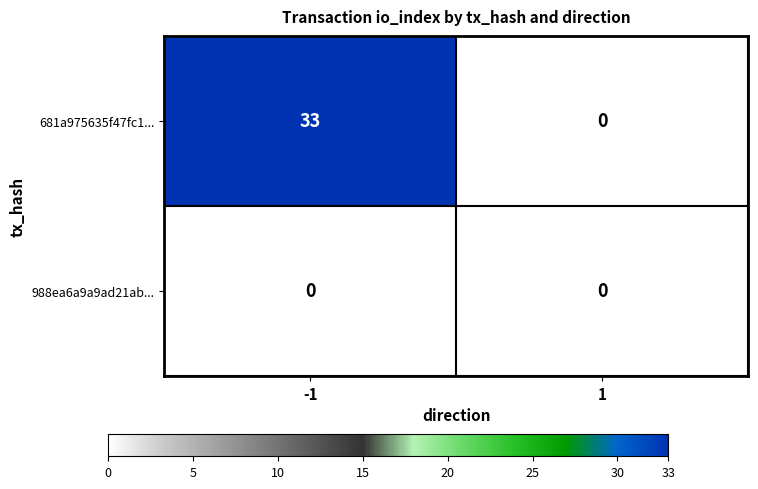

Rank the series by their maximum value, from lowest to highest.

988ea6a9a9ad21ab..., 681a975635f47fc1...